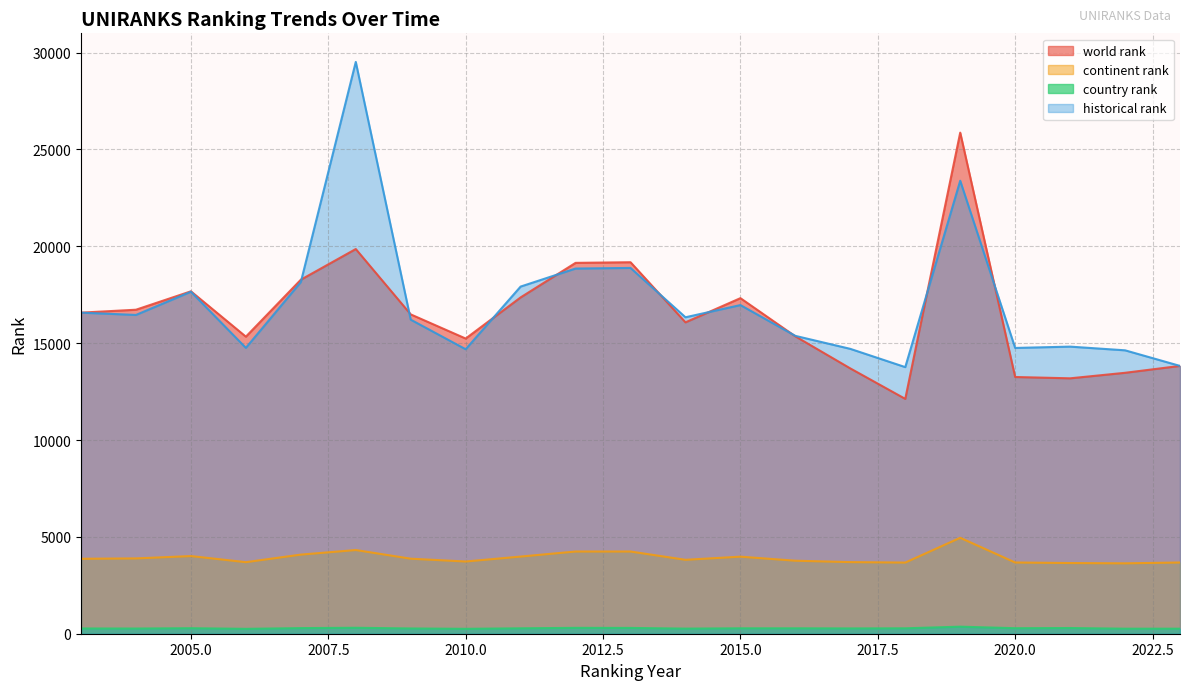

What is the difference between the maximum and second lowest values in the historical rank series?

15693.0